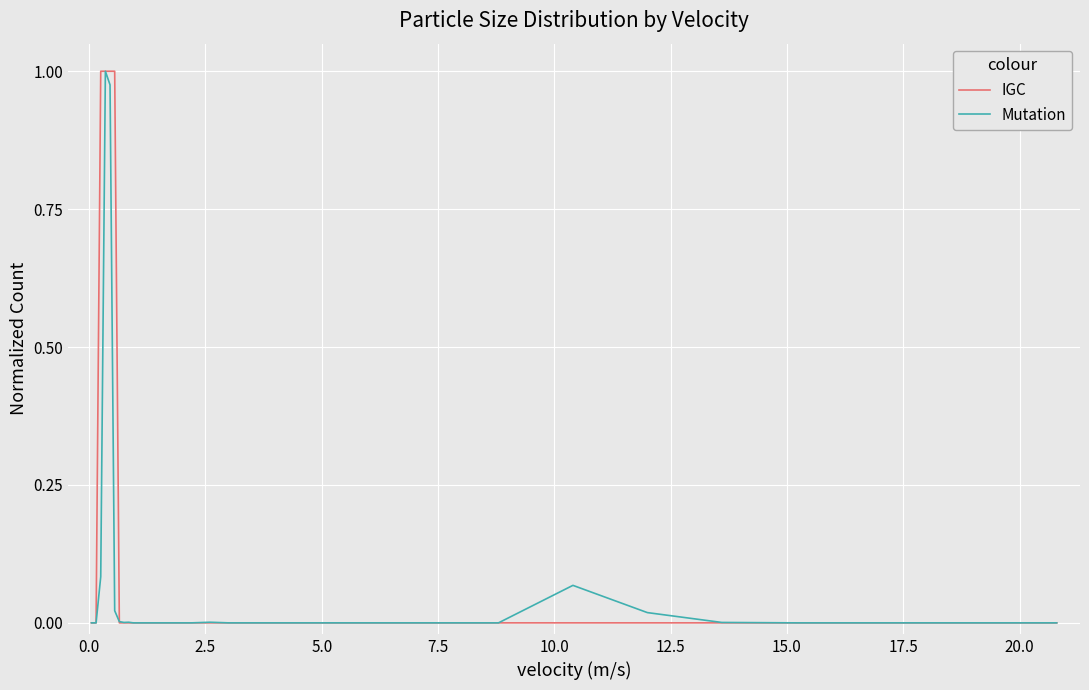

Which series has the largest total across all categories?

IGC